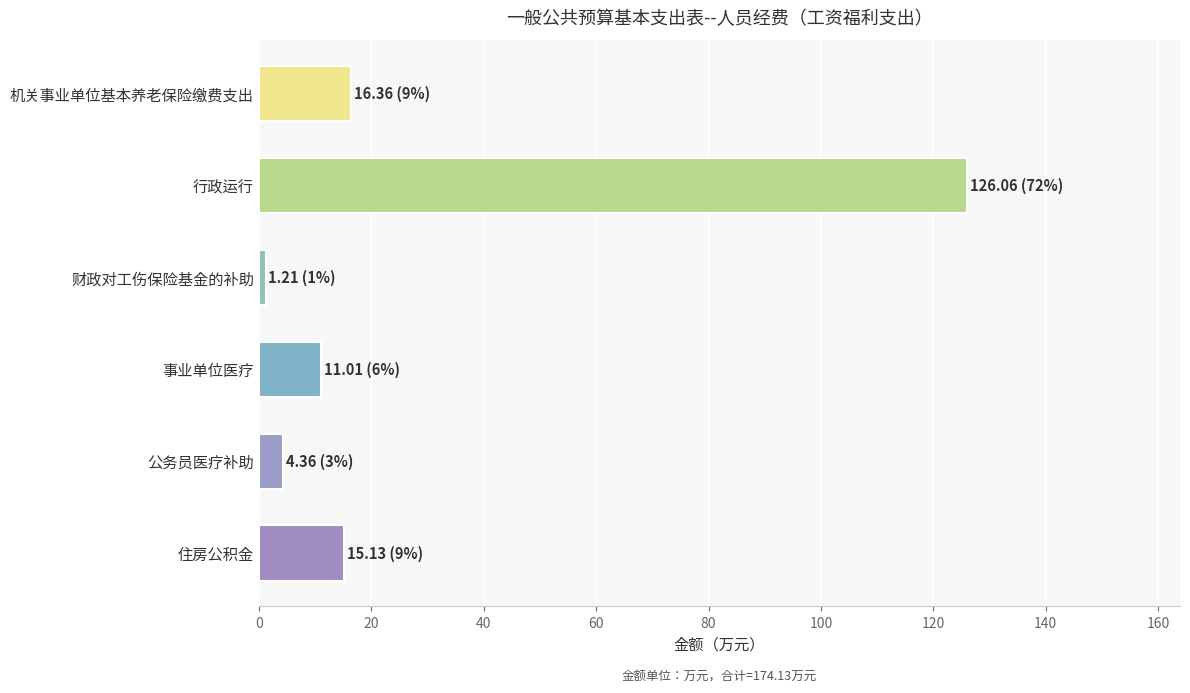

What is the difference between the second highest and second lowest values?

12.0